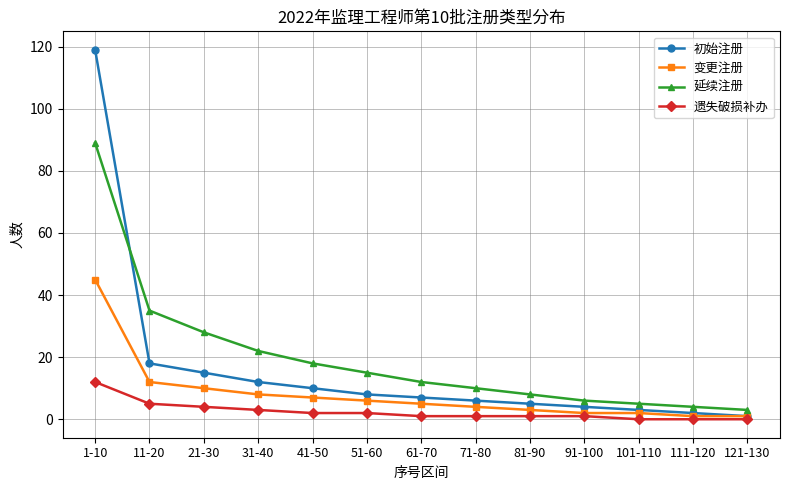

Reading left to right, what are all the values shown in this chart?

初始注册: 119	18	15	12	10	8	7	6	5	4	3	2	1
变更注册: 45	12	10	8	7	6	5	4	3	2	2	1	1
延续注册: 89	35	28	22	18	15	12	10	8	6	5	4	3
遗失破损补办: 12	5	4	3	2	2	1	1	1	1	0	0	0